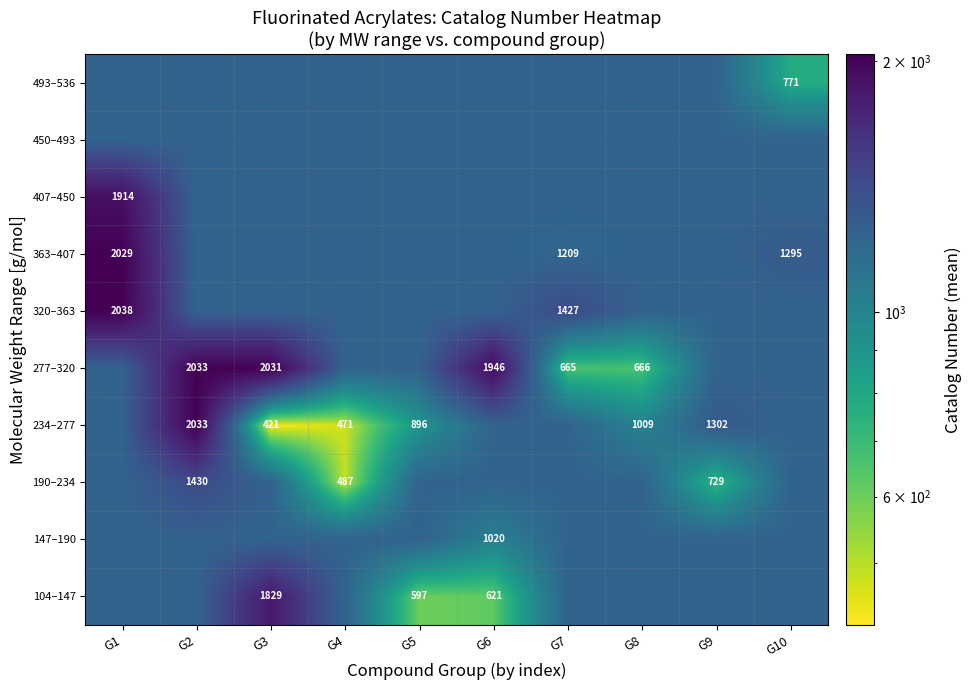

What is the maximum value shown in the chart?

2038.5